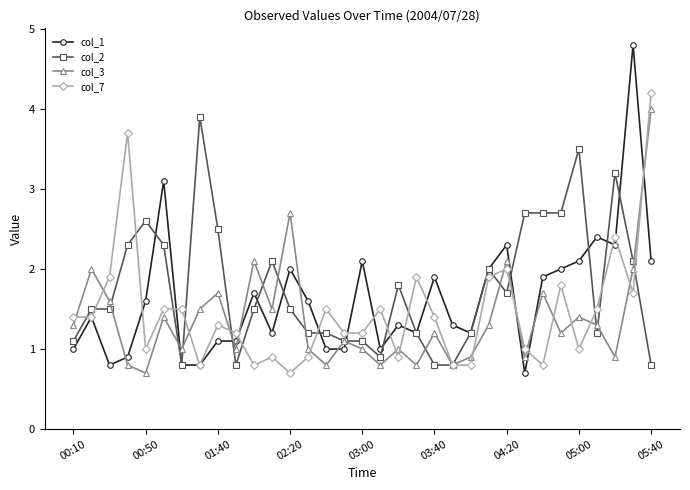

What is the average value of the col_1 series?

1.6